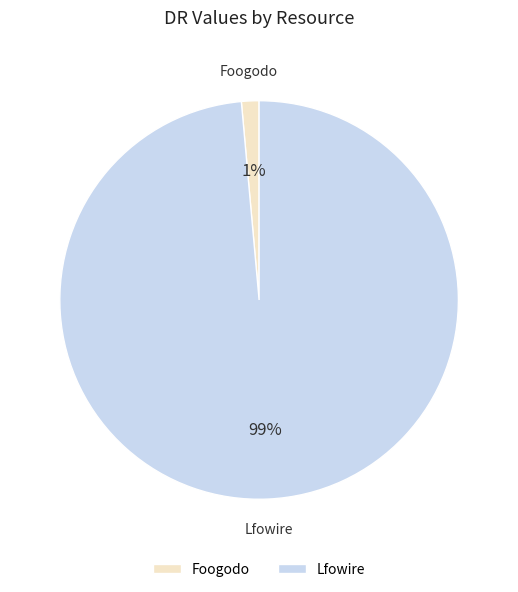

Is the sum of Lfowire and Foogodo greater than half?

Yes